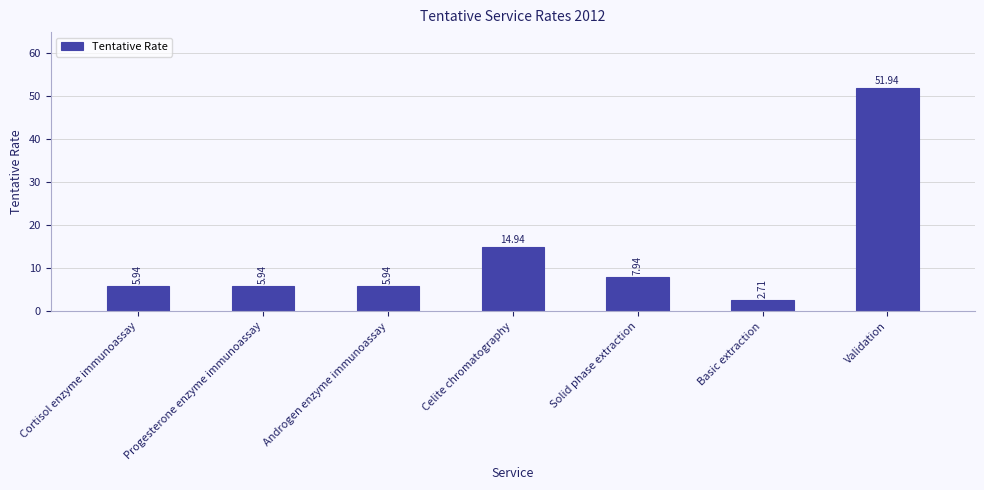

What is the difference between the maximum and second lowest values?

46.0